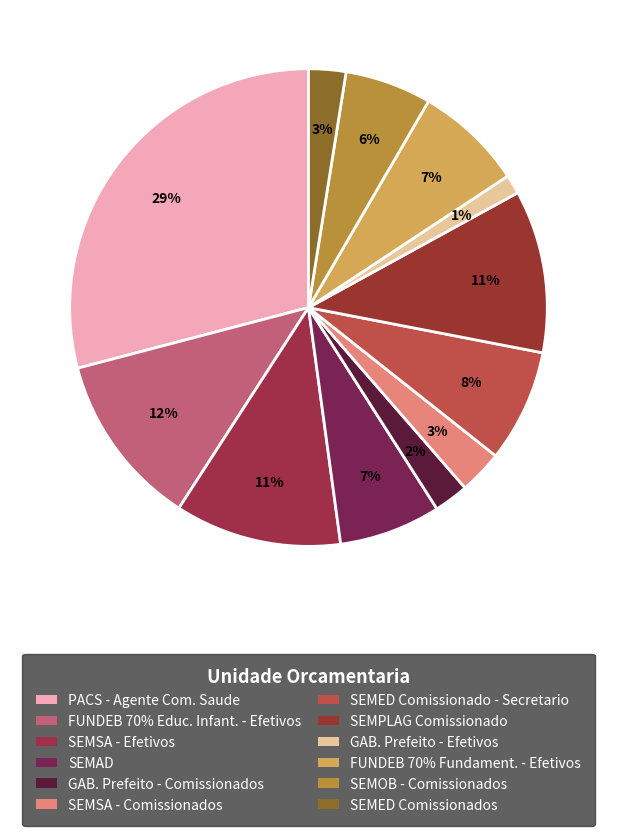

Count the number of slices in the pie.

12